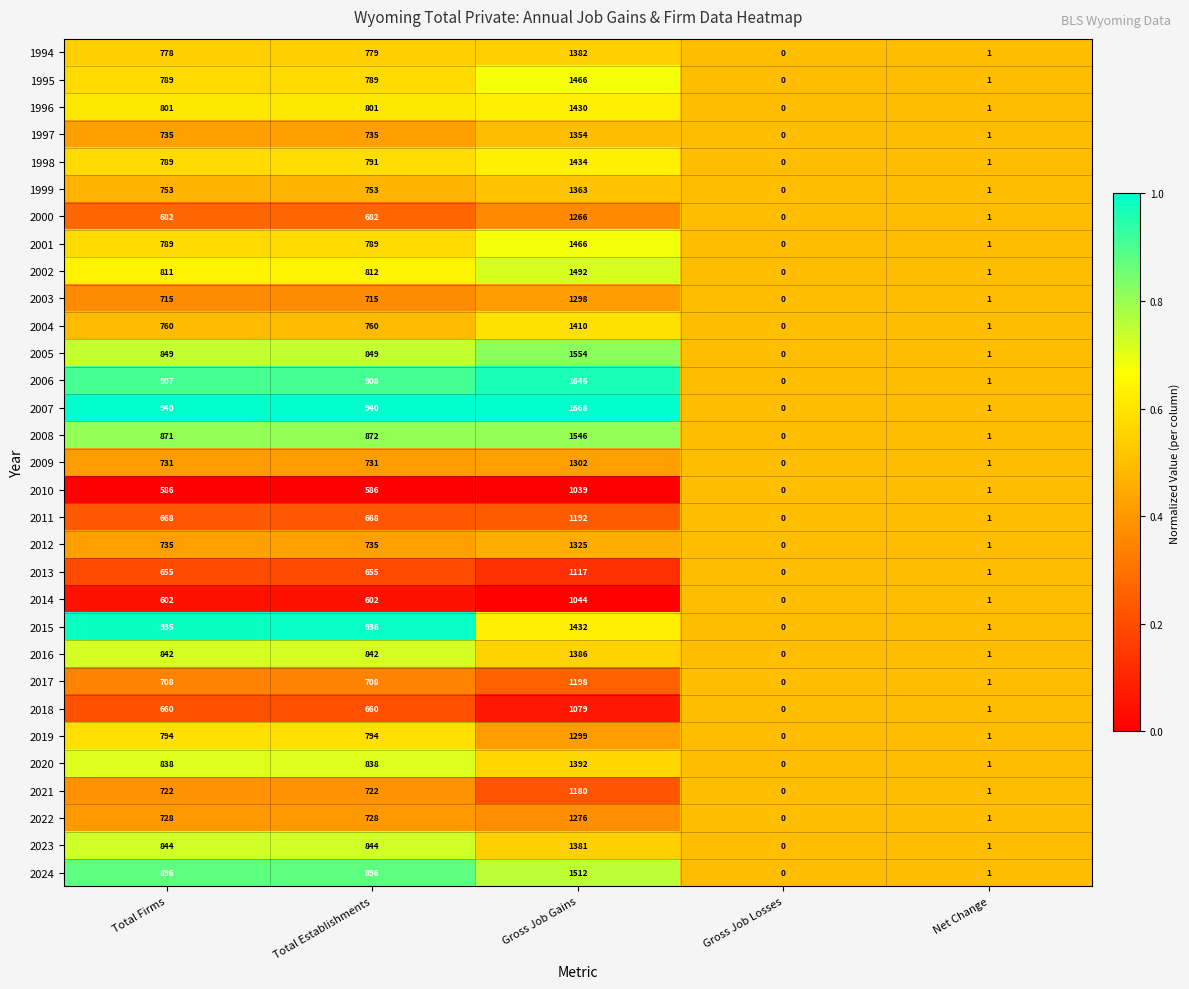

What value does the 2004 series have at Total Establishments, to the nearest 100?

800